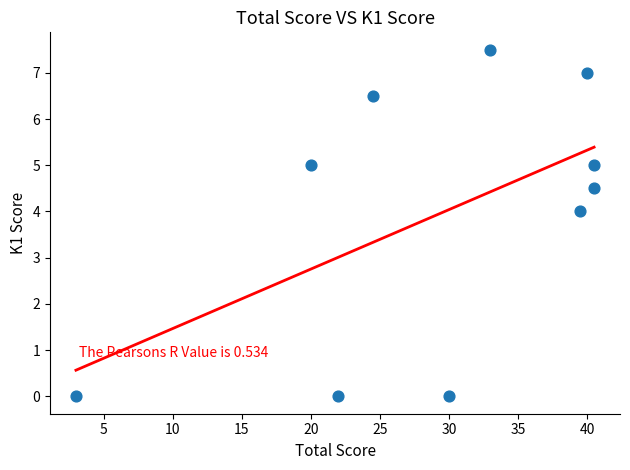

What Y value in the scatter plot is closest to 3?

4.0